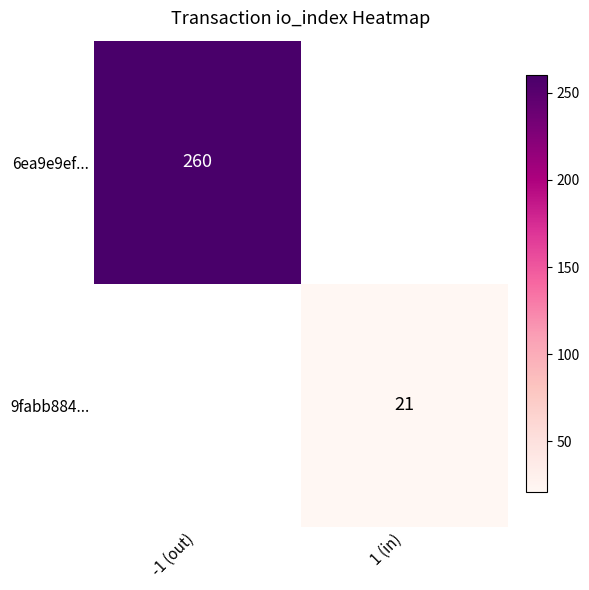

The value of 6ea9e9ef... at -1 (out) is 78. True or false?

False